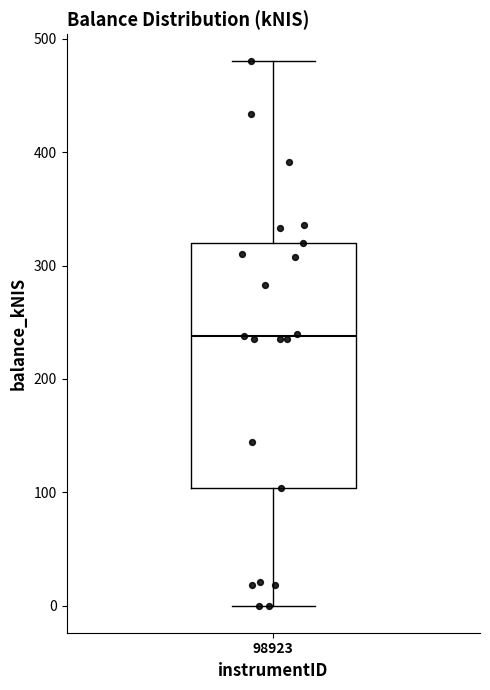

Where is the lower edge of the box at x = 98923 on the y-axis? The values are not printed on the chart, so give them approximately, as read against the axis.

100